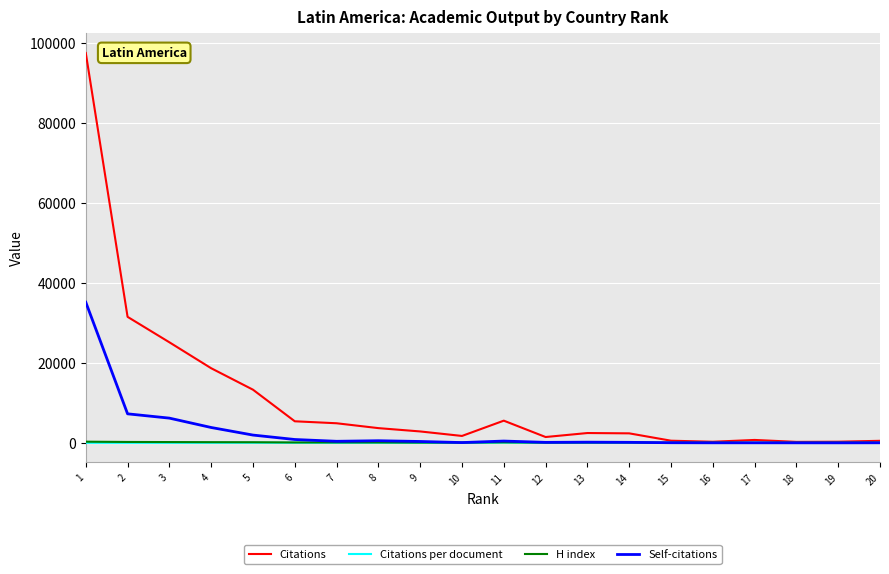

What is the sum of the H index values at 20 and 9?

138.0